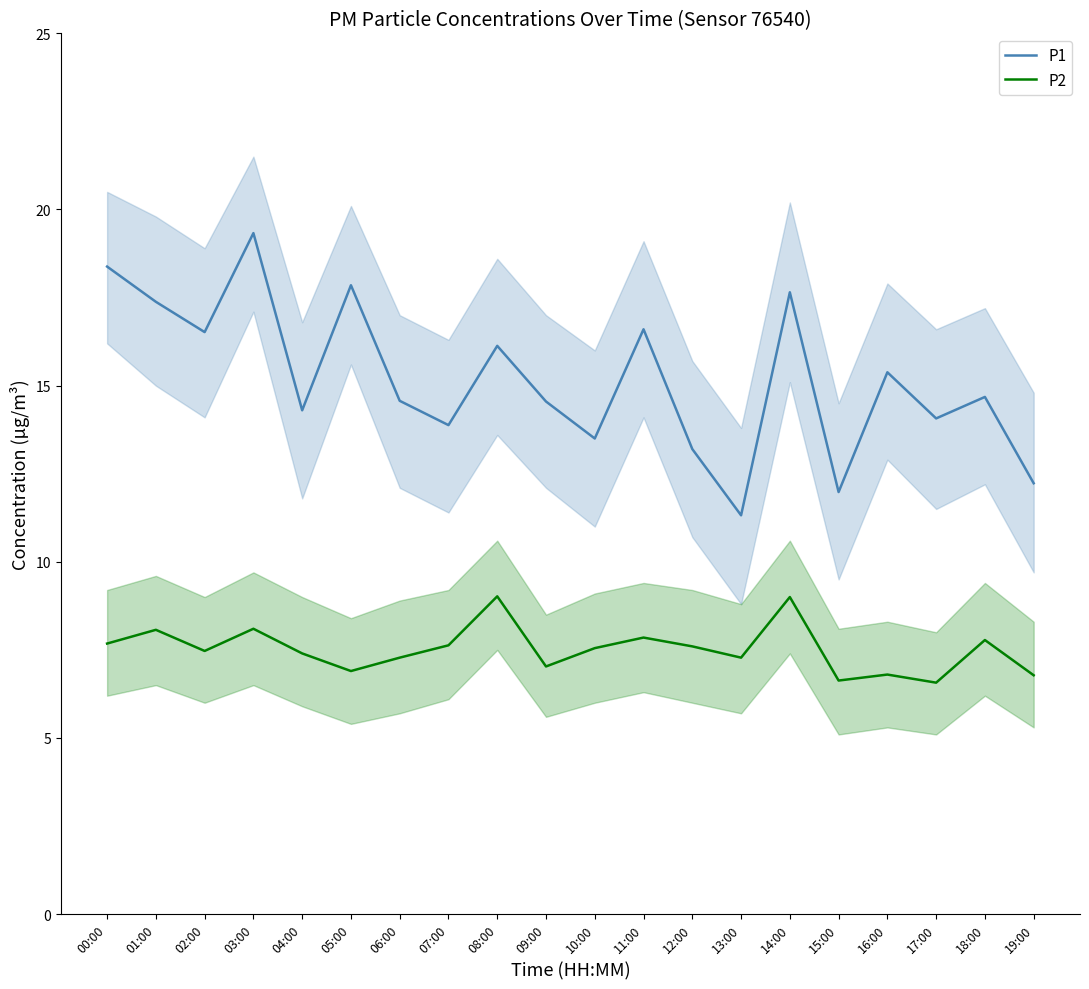

How many lines are shown in the chart?

2